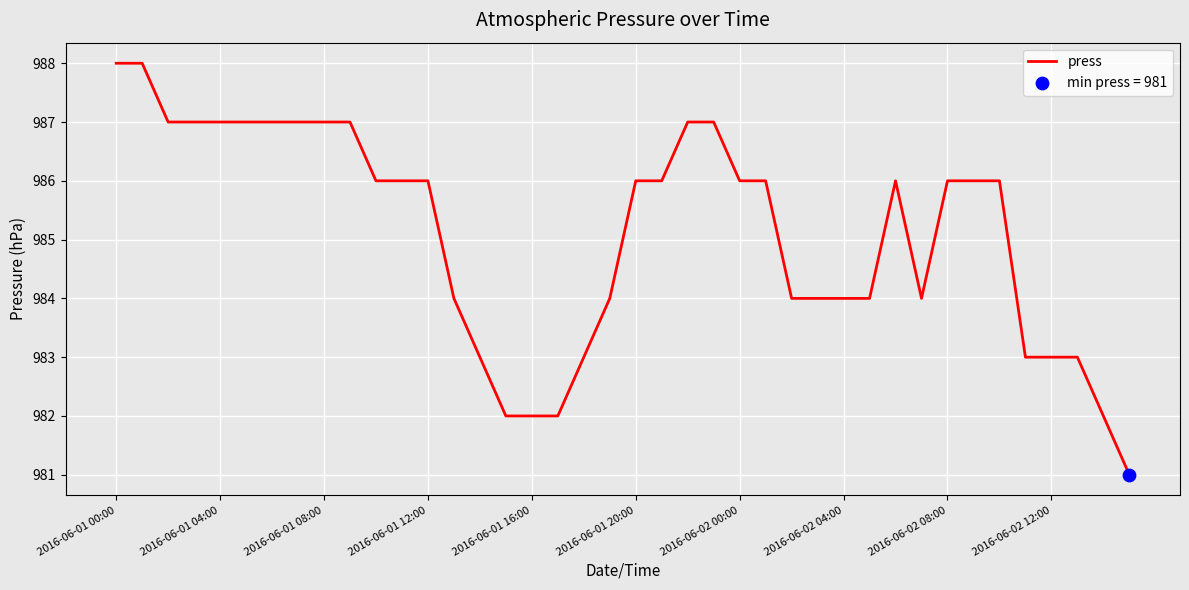

What is the difference between the maximum and minimum values?

7